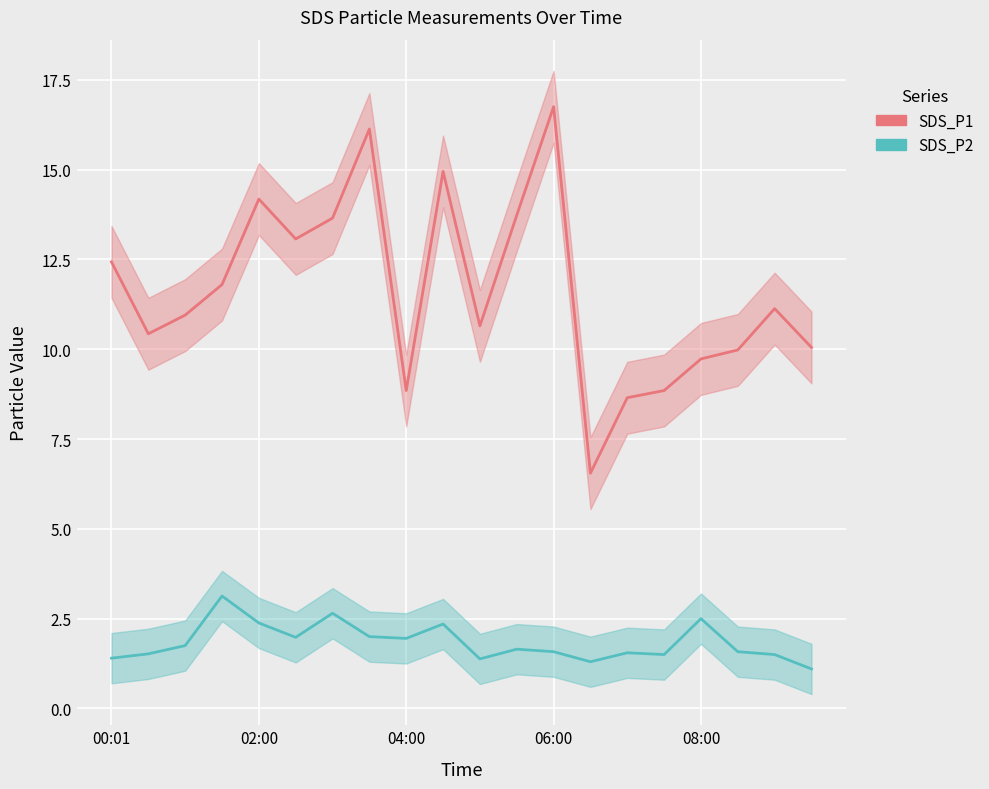

True or false: SDS_P2 and SDS_P1 intersect in this chart.

False